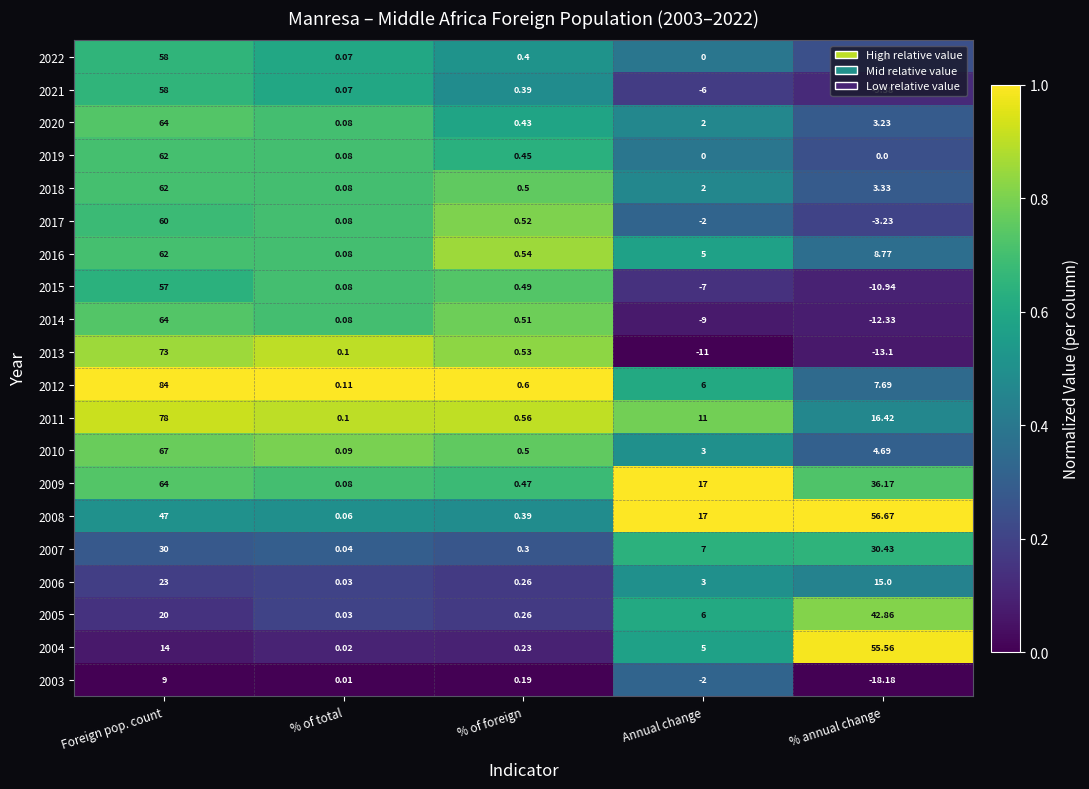

How many negative values does the 2014 series have?

2